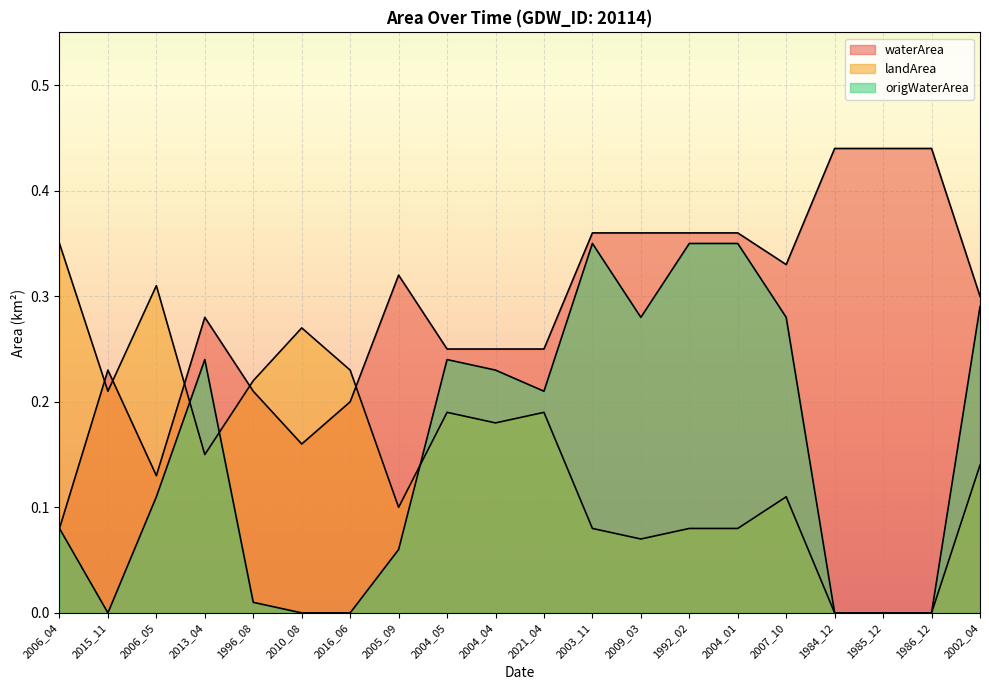

List the labels in order of origWaterArea value, largest first.

2003_11, 1992_02, 2004_01, 2002_04, 2009_03, 2007_10, 2013_04, 2004_05, 2004_04, 2021_04, 2006_05, 2006_04, 2005_09, 1996_08, 2015_11, 2010_08, 2016_06, 1984_12, 1985_12, 1986_12